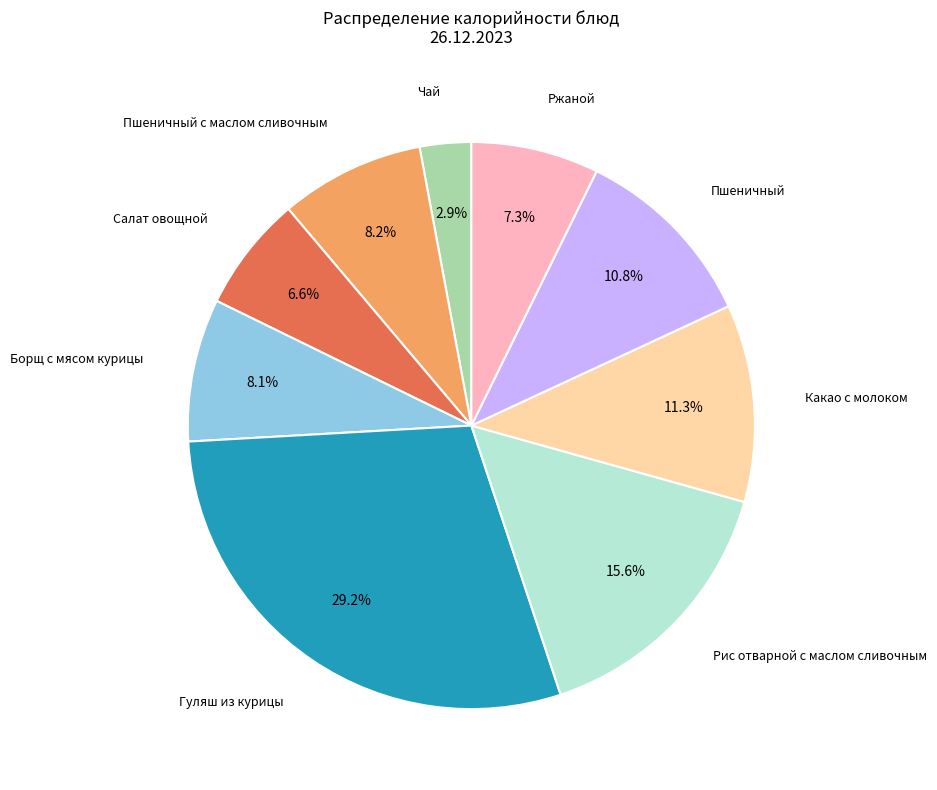

Is there a majority slice in this chart?

No